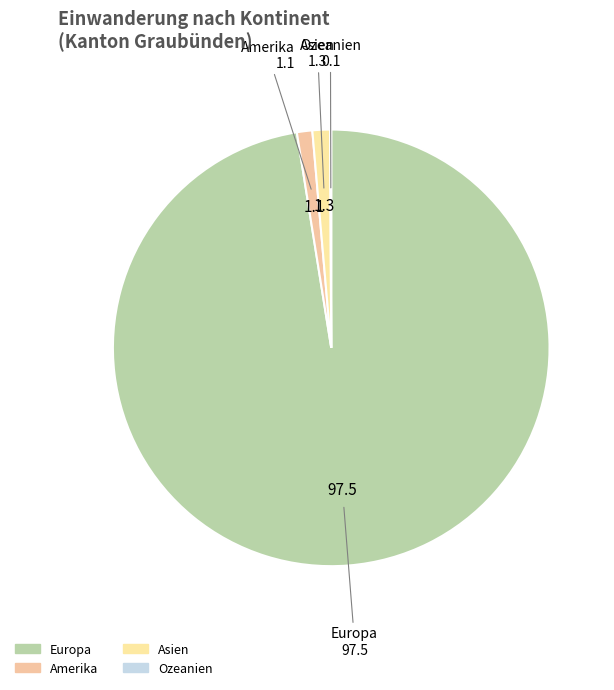

Is there any slice that represents more than half of the pie?

Yes